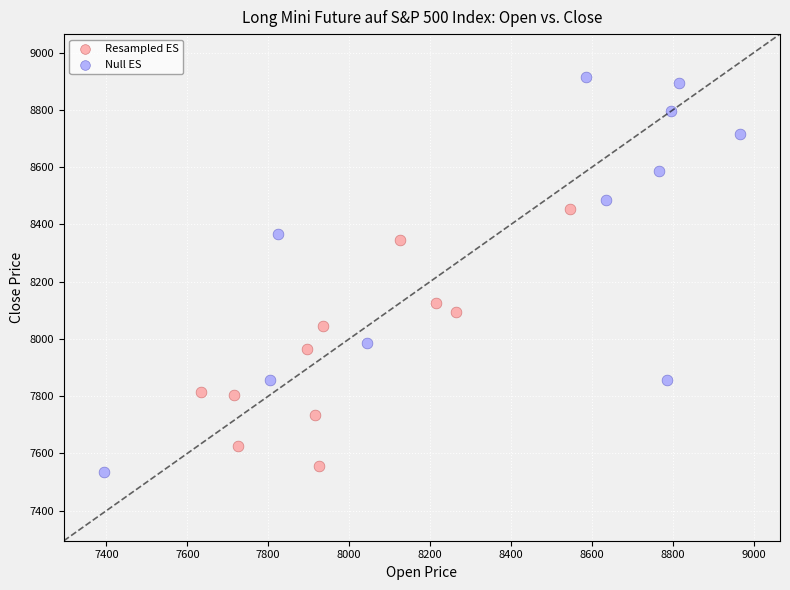

Which series has the largest Y range (max minus min)?

Null ES